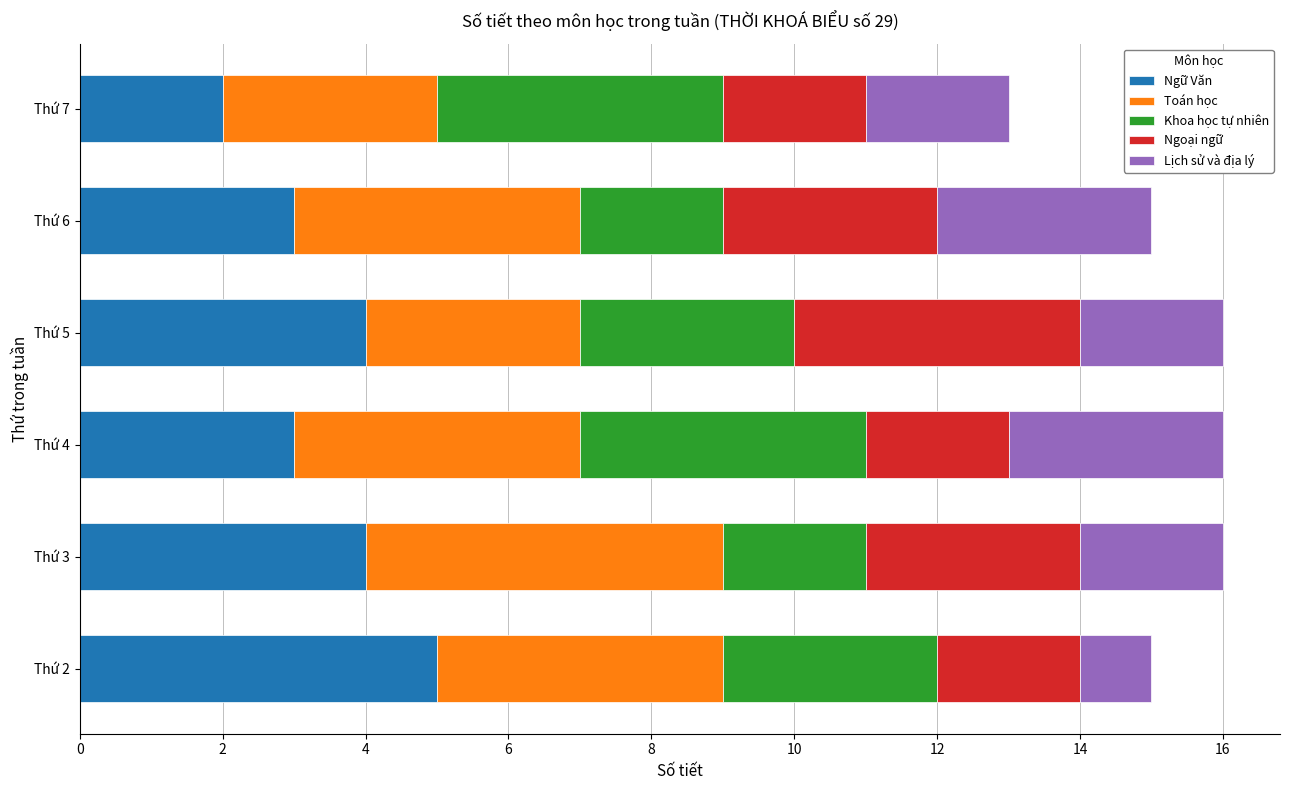

What is the average value of the Ngữ Văn series?

4